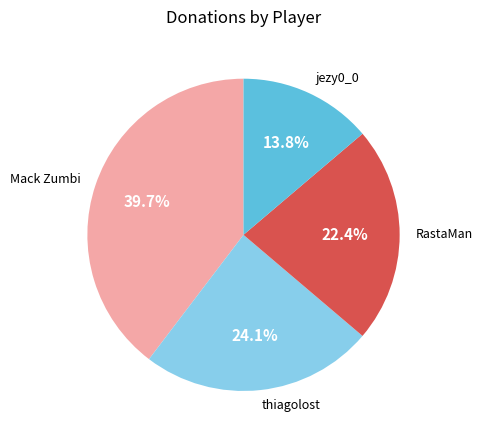

Which slice is the largest?

Mack Zumbi